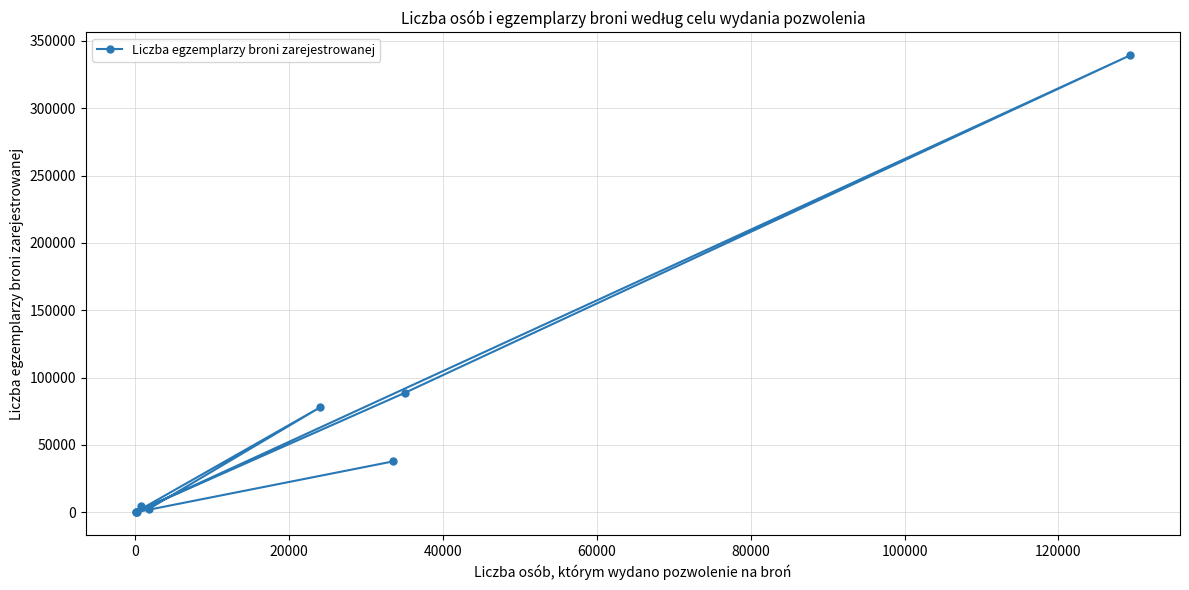

What is the greatest value displayed?

339320